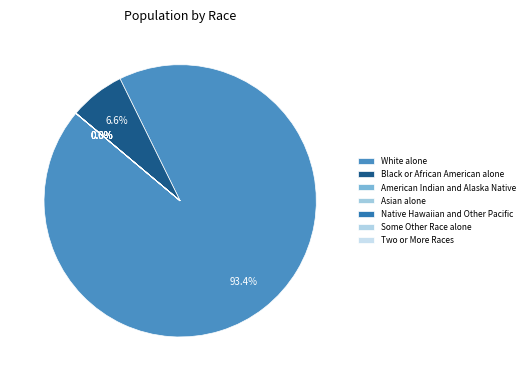

Combined, do Two or More Races and American Indian and Alaska Native account for over 50%?

No